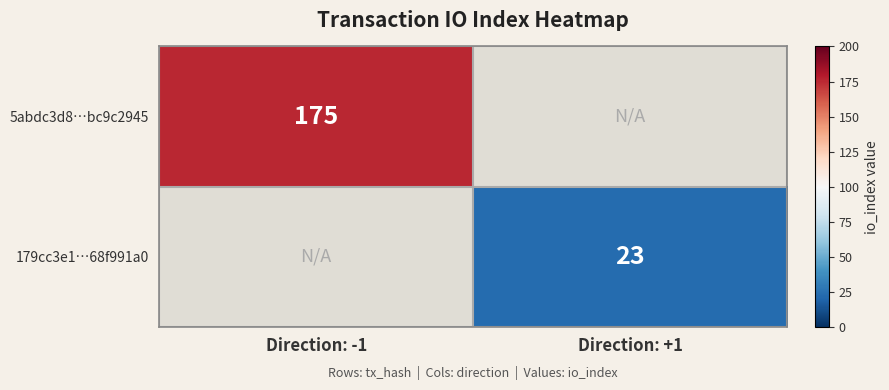

How many series are shown in this chart?

2